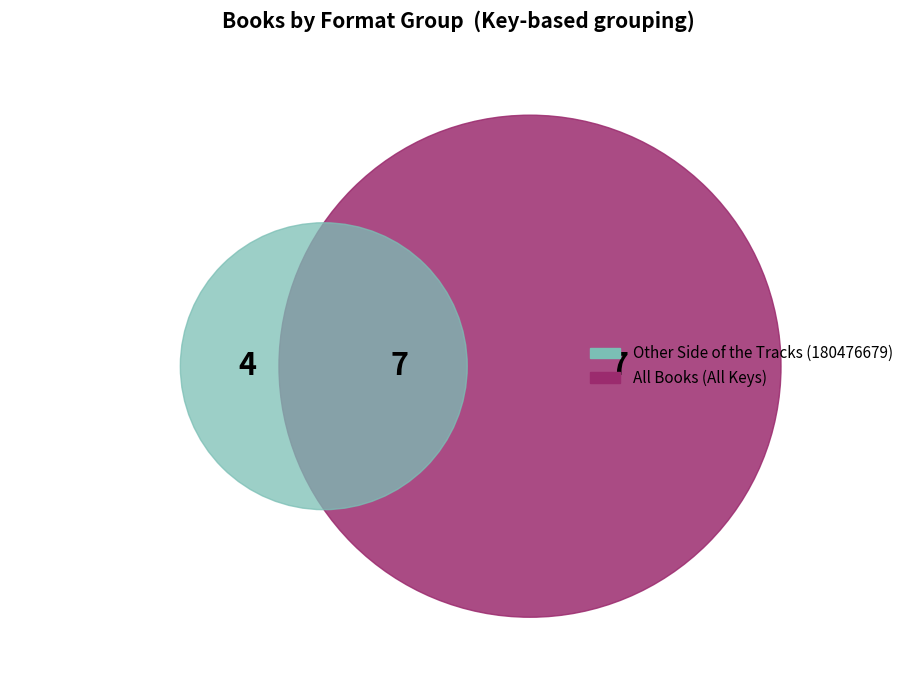

To the nearest percent, what percentage of the pie is Other Side of the Tracks?

22%